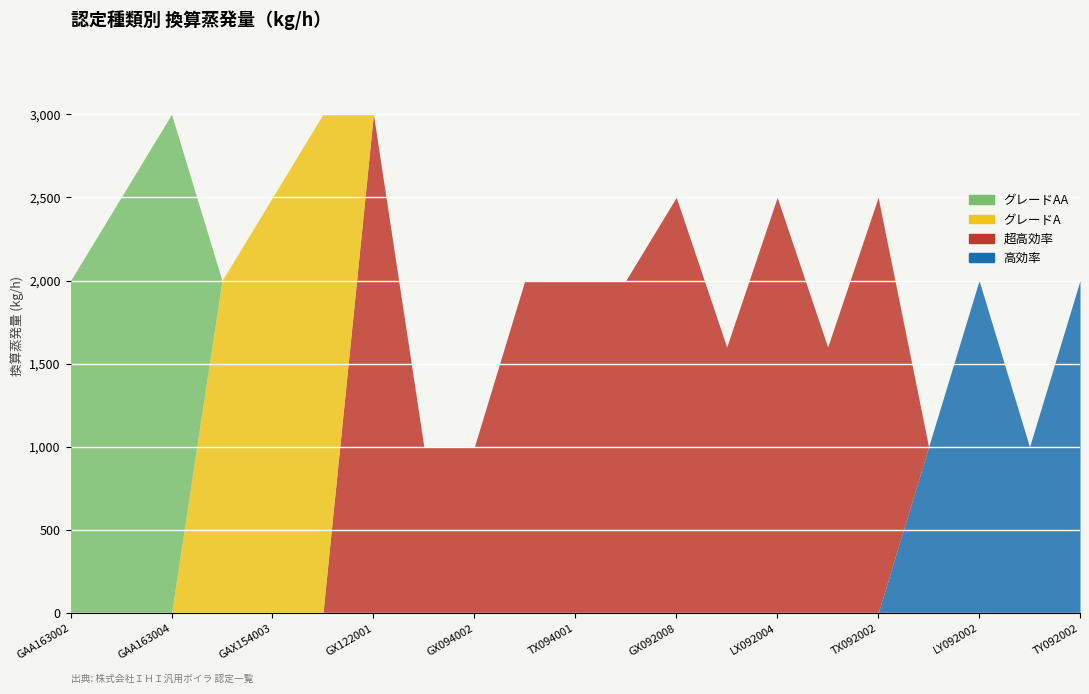

Reading left to right, list all the values displayed in this chart.

グレードAA: GAA163002=2000	GAA163003=2500	GAA163004=3000	GAX154002=0	GAX154003=0	GAX154004=0	GX122001=0	GX104001=0	GX094002=0	LX094003=0	TX094001=0	GX092007=0	GX092008=0	LX092003=0	LX092004=0	TX092001=0	TX092002=0	LY092001=0	LY092002=0	TY092001=0	TY092002=0
グレードA: GAA163002=0	GAA163003=0	GAA163004=0	GAX154002=2000	GAX154003=2500	GAX154004=3000	GX122001=0	GX104001=0	GX094002=0	LX094003=0	TX094001=0	GX092007=0	GX092008=0	LX092003=0	LX092004=0	TX092001=0	TX092002=0	LY092001=0	LY092002=0	TY092001=0	TY092002=0
超高効率: GAA163002=0	GAA163003=0	GAA163004=0	GAX154002=0	GAX154003=0	GAX154004=0	GX122001=3000	GX104001=1000	GX094002=1000	LX094003=2000	TX094001=2000	GX092007=2000	GX092008=2500	LX092003=1600	LX092004=2500	TX092001=1600	TX092002=2500	LY092001=0	LY092002=0	TY092001=0	TY092002=0
高効率: GAA163002=0	GAA163003=0	GAA163004=0	GAX154002=0	GAX154003=0	GAX154004=0	GX122001=0	GX104001=0	GX094002=0	LX094003=0	TX094001=0	GX092007=0	GX092008=0	LX092003=0	LX092004=0	TX092001=0	TX092002=0	LY092001=1000	LY092002=2000	TY092001=1000	TY092002=2000